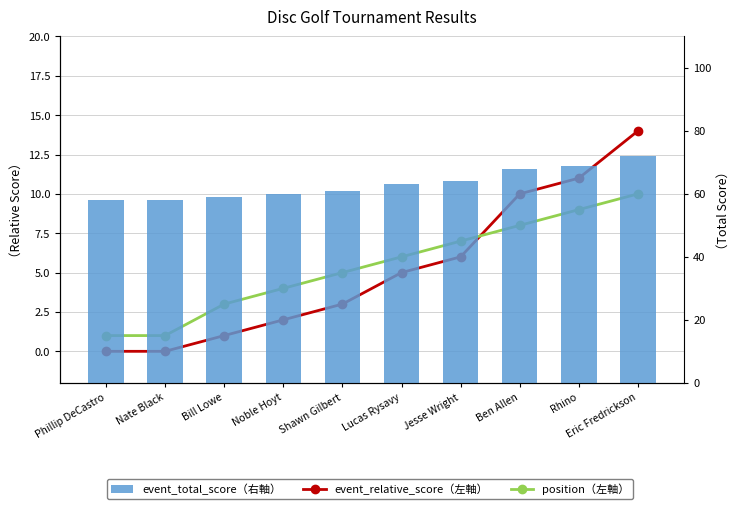

At which label is event_total_score（右軸） closest to 65?

Jesse Wright